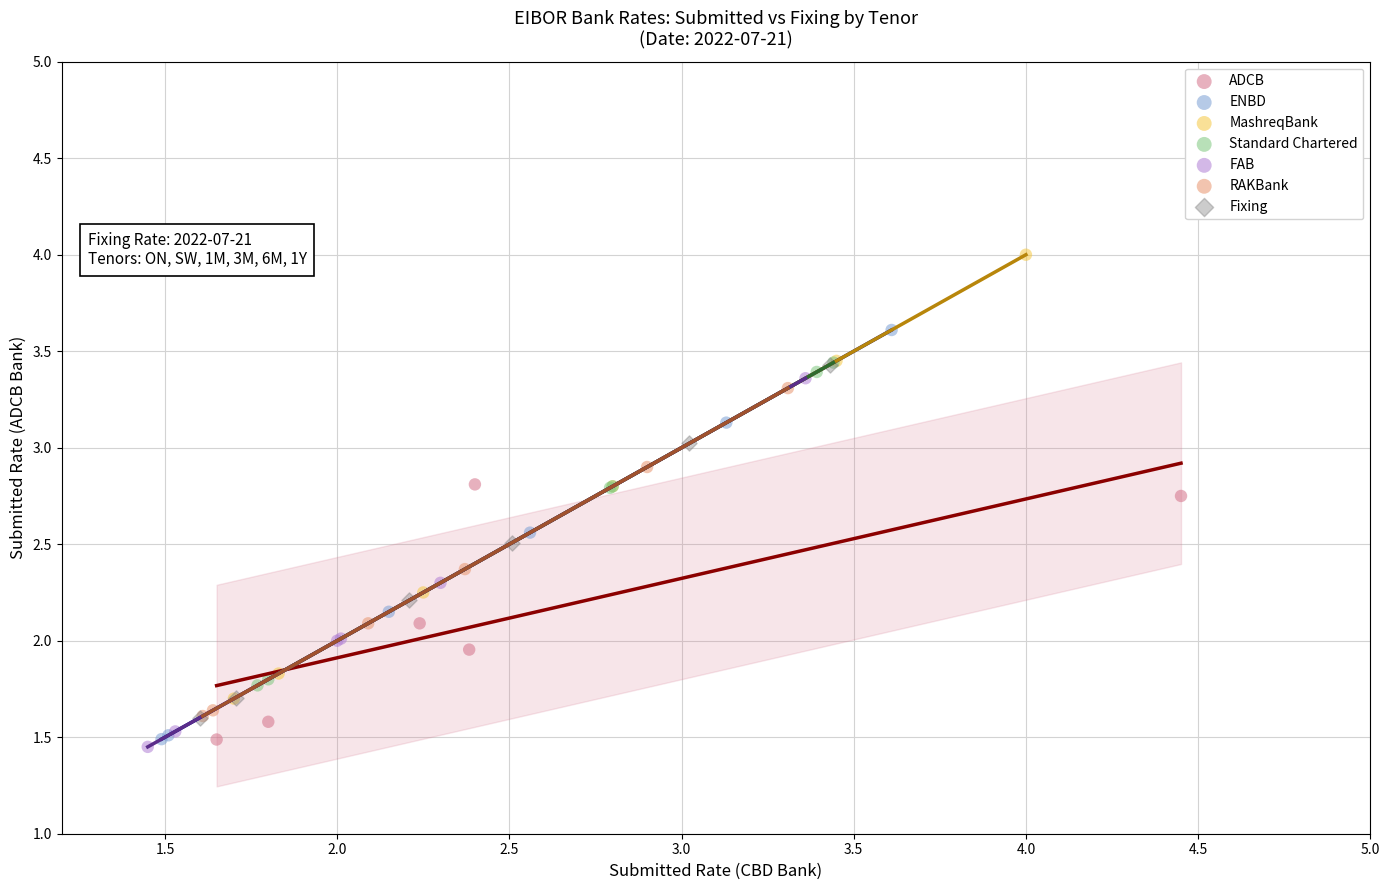

Which series reaches the maximum Y coordinate?

MashreqBank